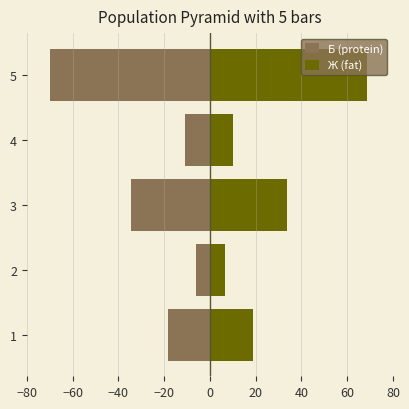

At how many categories does at least one series exceed 4?

5